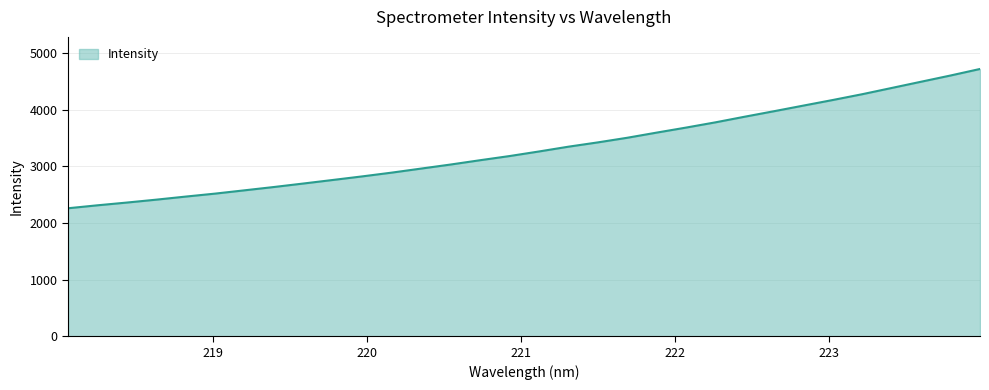

What is the maximum value shown in the chart?

4721.6